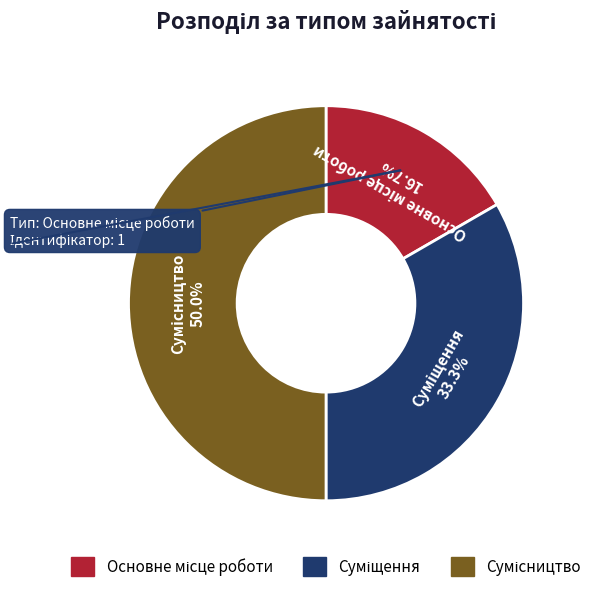

Between Сумісництво and Основне місце роботи, which is larger?

Сумісництво